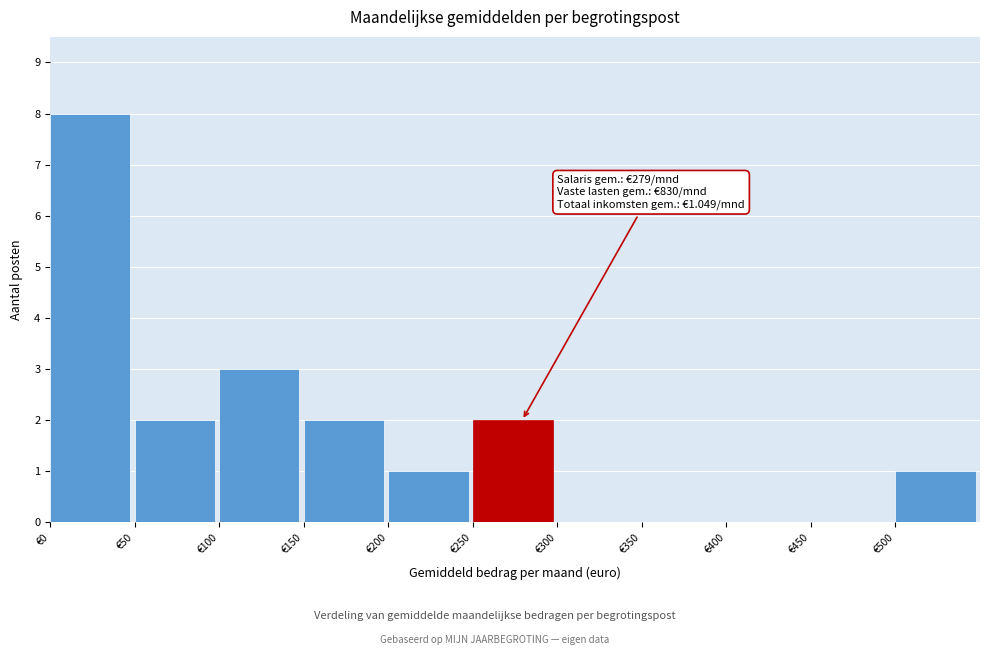

Over which range of the x-axis is the bar tallest?

0 to 50